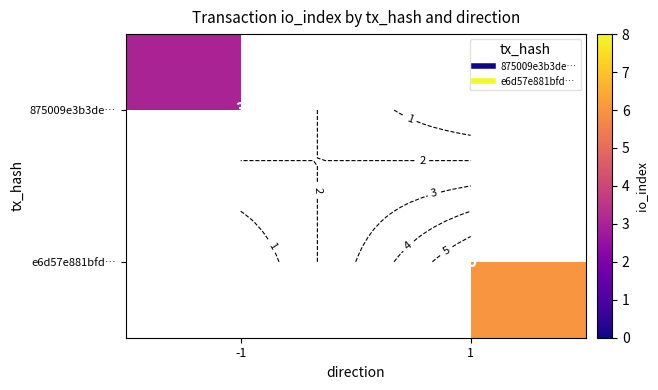

Rank the series by their average value, from highest to lowest.

875009e3b3de…, e6d57e881bfd…